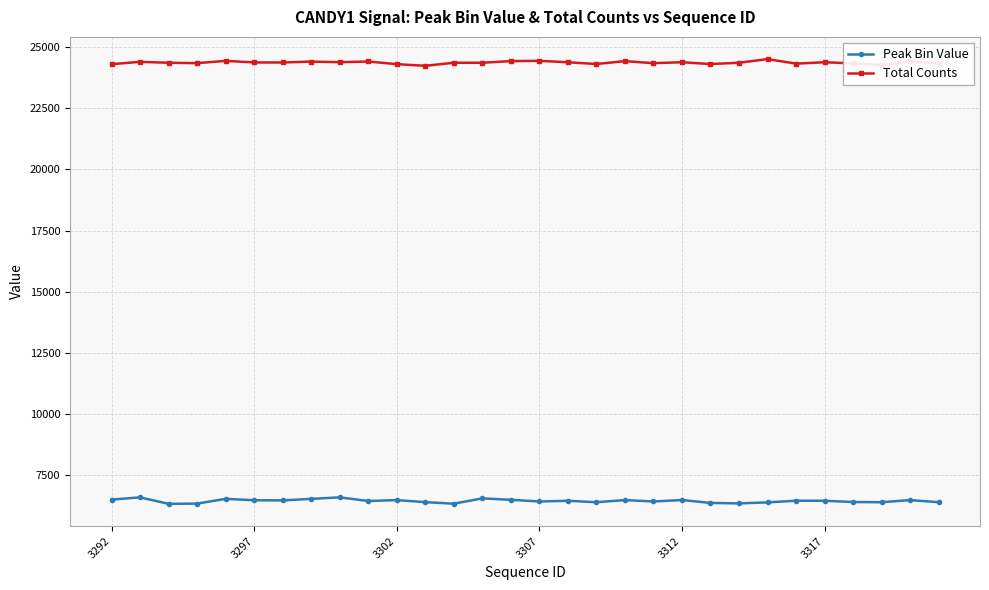

What is the greatest value displayed?

24516